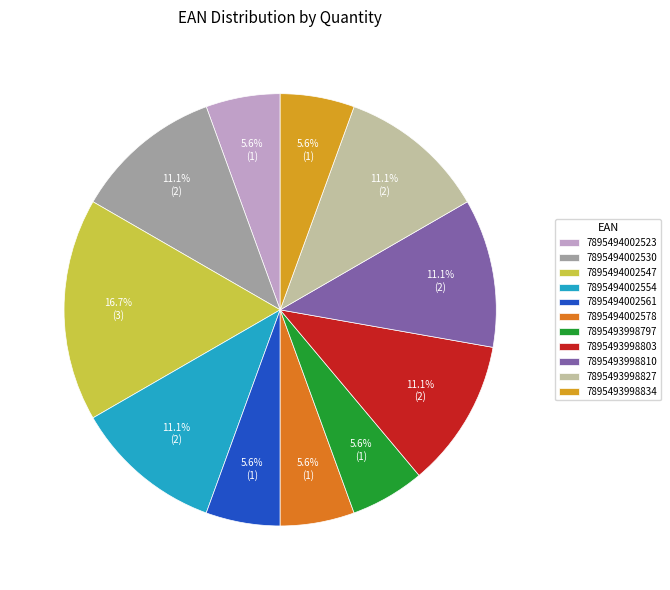

What percentage is the 7895493998797 slice, to the nearest percent?

6%